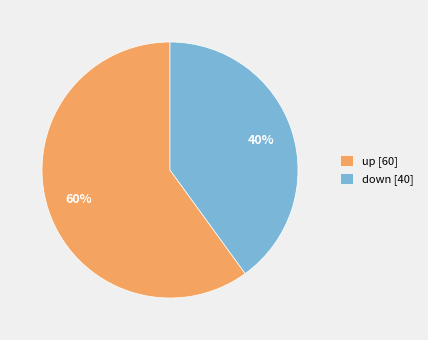

Approximately how many times larger is the value at down compared to up?

0.7